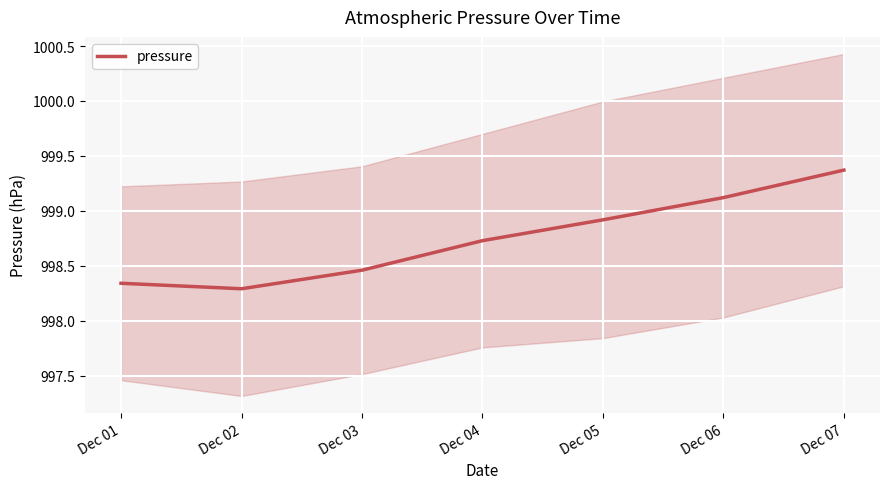

What is the value of the 5th point from the left?

998.9